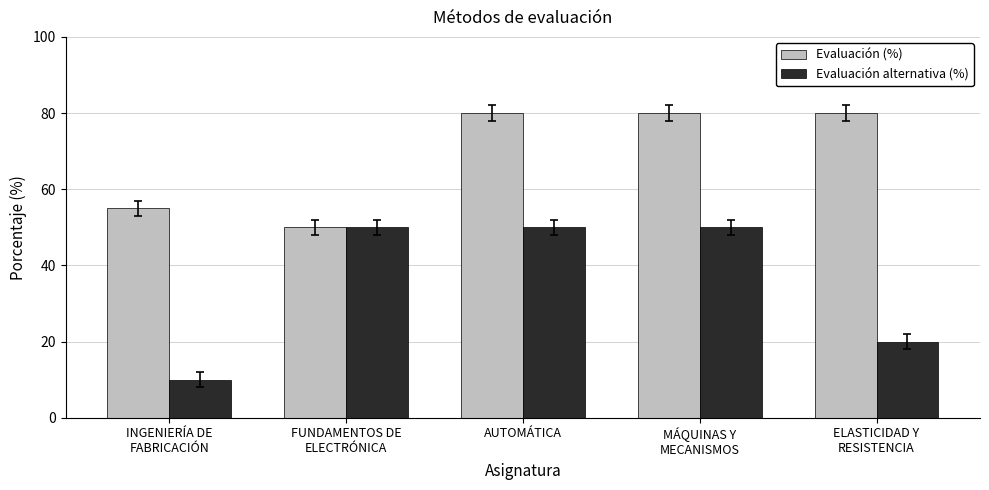

What is the minimum value for Evaluación (%)?

50